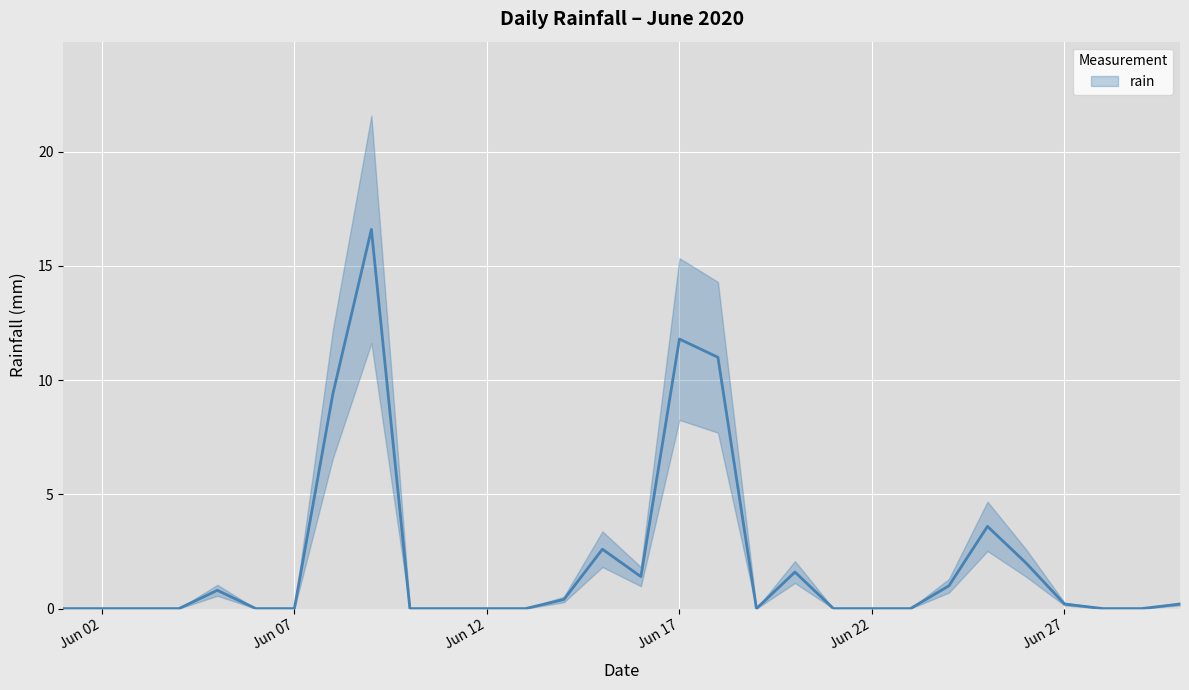

List the labels in order of value, smallest first.

2020-06-01, 2020-06-02, 2020-06-03, 2020-06-04, 2020-06-06, 2020-06-07, 2020-06-10, 2020-06-11, 2020-06-12, 2020-06-13, 2020-06-19, 2020-06-21, 2020-06-22, 2020-06-23, 2020-06-28, 2020-06-29, 2020-06-27, 2020-06-30, 2020-06-14, 2020-06-05, 2020-06-24, 2020-06-16, 2020-06-20, 2020-06-26, 2020-06-15, 2020-06-25, 2020-06-08, 2020-06-18, 2020-06-17, 2020-06-09